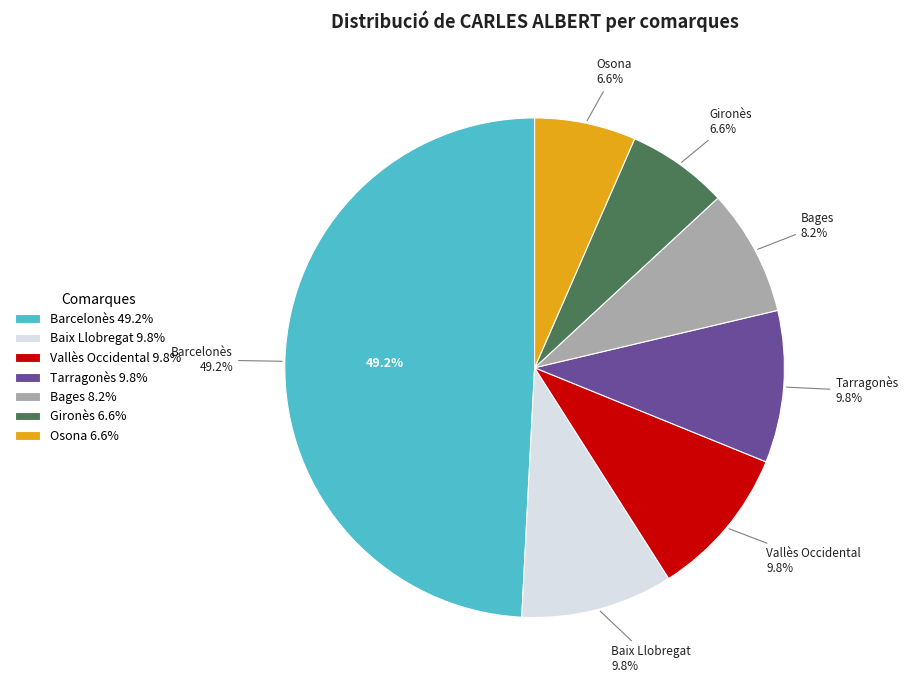

What is the smallest slice in the pie chart?

Gironès